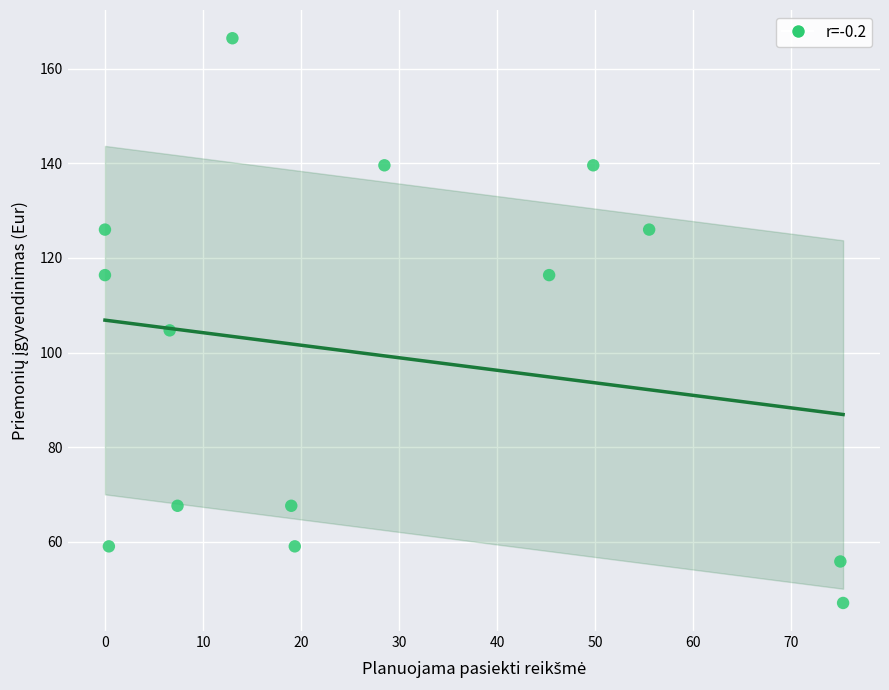

What is the range of Y values (max minus min)?

119.5